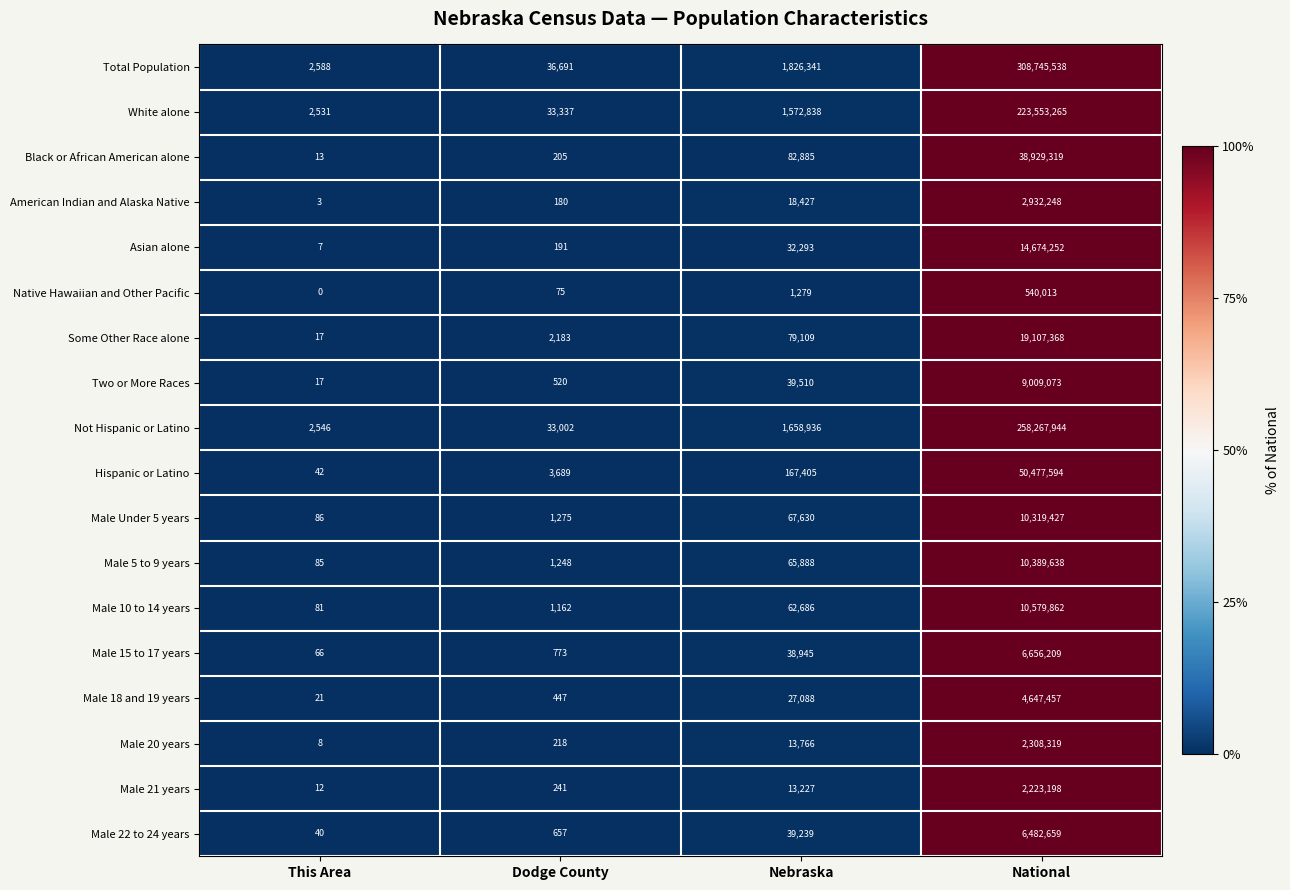

Rank the series by their maximum value, from lowest to highest.

Native Hawaiian and Other Pacific, Male 21 years, Male 20 years, American Indian and Alaska Native, Male 18 and 19 years, Male 22 to 24 years, Male 15 to 17 years, Two or More Races, Male Under 5 years, Male 5 to 9 years, Male 10 to 14 years, Asian alone, Some Other Race alone, Black or African American alone, Hispanic or Latino, White alone, Not Hispanic or Latino, Total Population